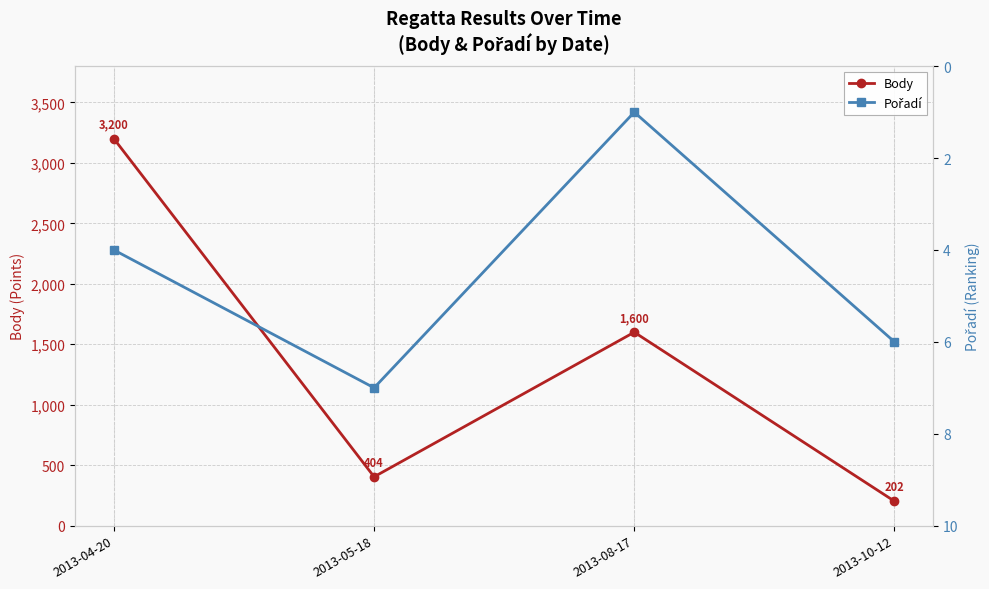

What is the total value across all series at 2013-04-20?

3204